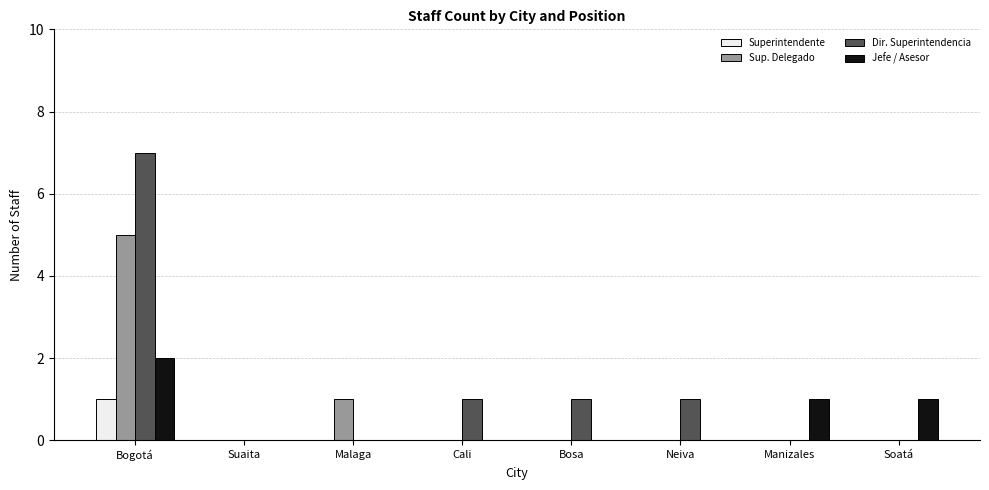

True or false: Dir. Superintendencia has a value of 0 at Soatá.

True